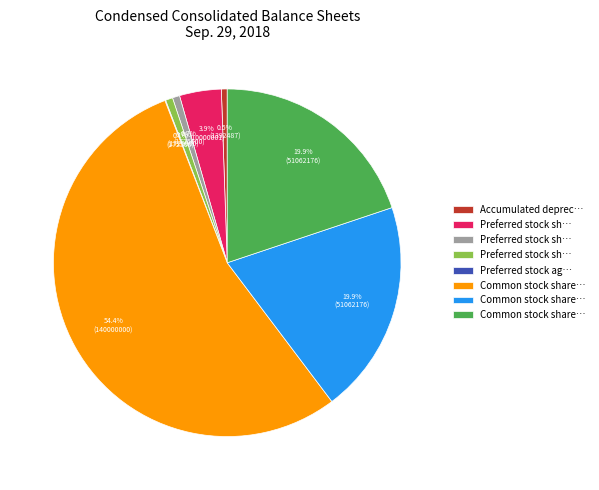

Does any single category account for the majority?

Yes